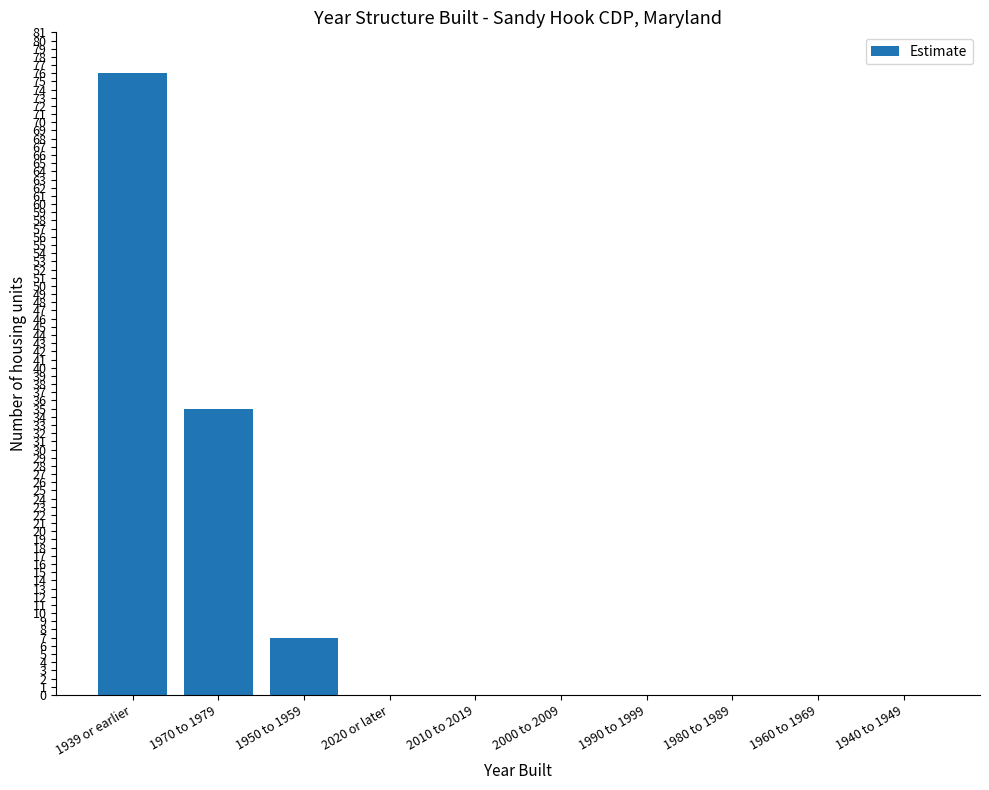

Count the number of categories in the chart.

10